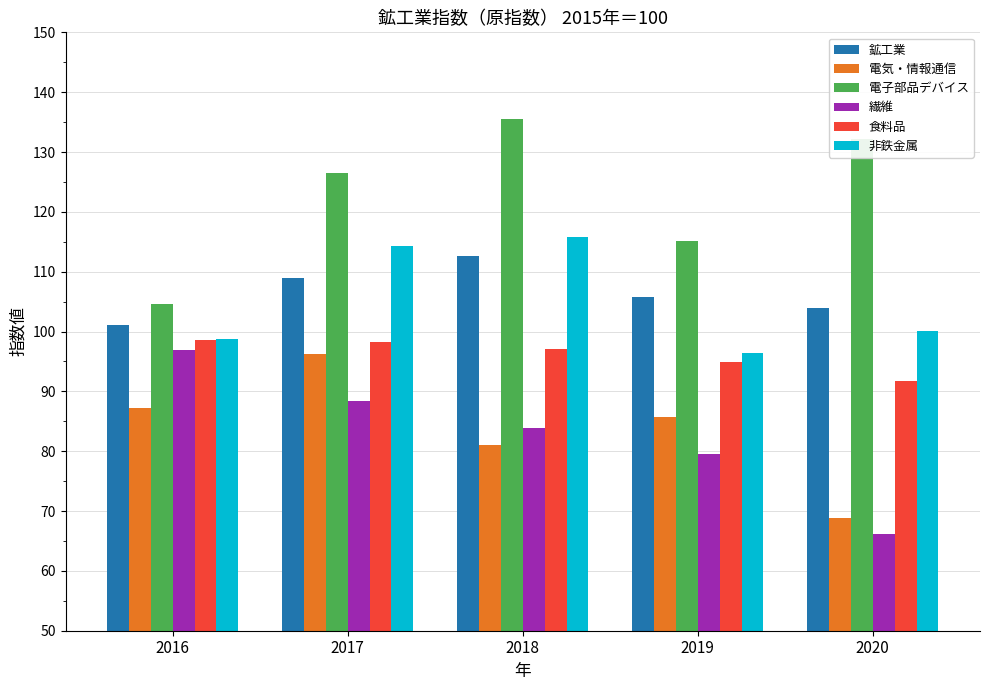

Between 2017 and 2020, which series saw the biggest shift?

電気・情報通信